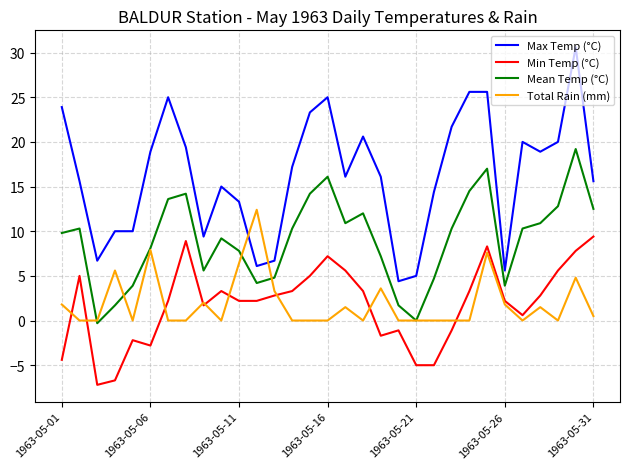

How many lines are shown in the chart?

4